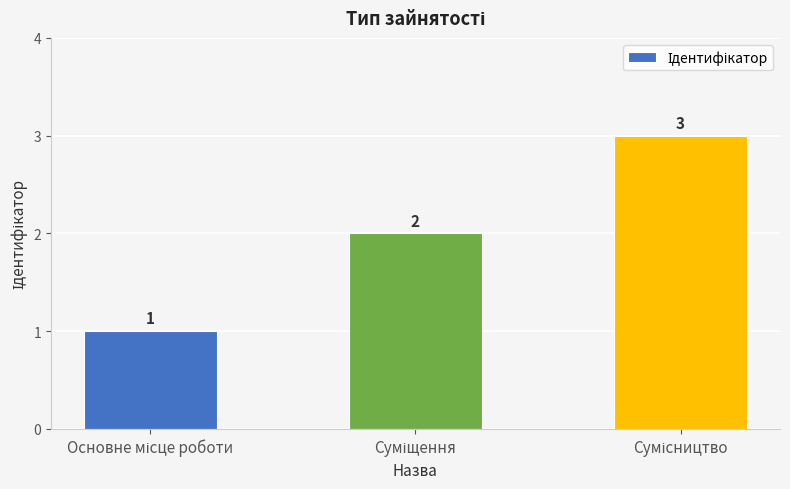

What is the greatest value displayed?

3